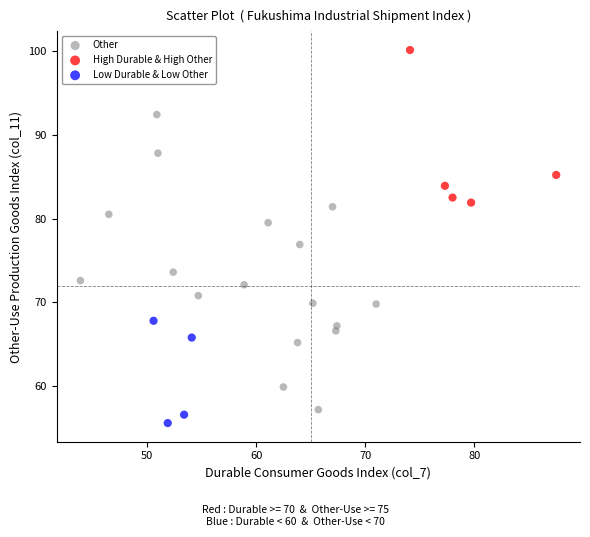

What are all the series names shown in the legend?

Other, High Durable & High Other, Low Durable & Low Other